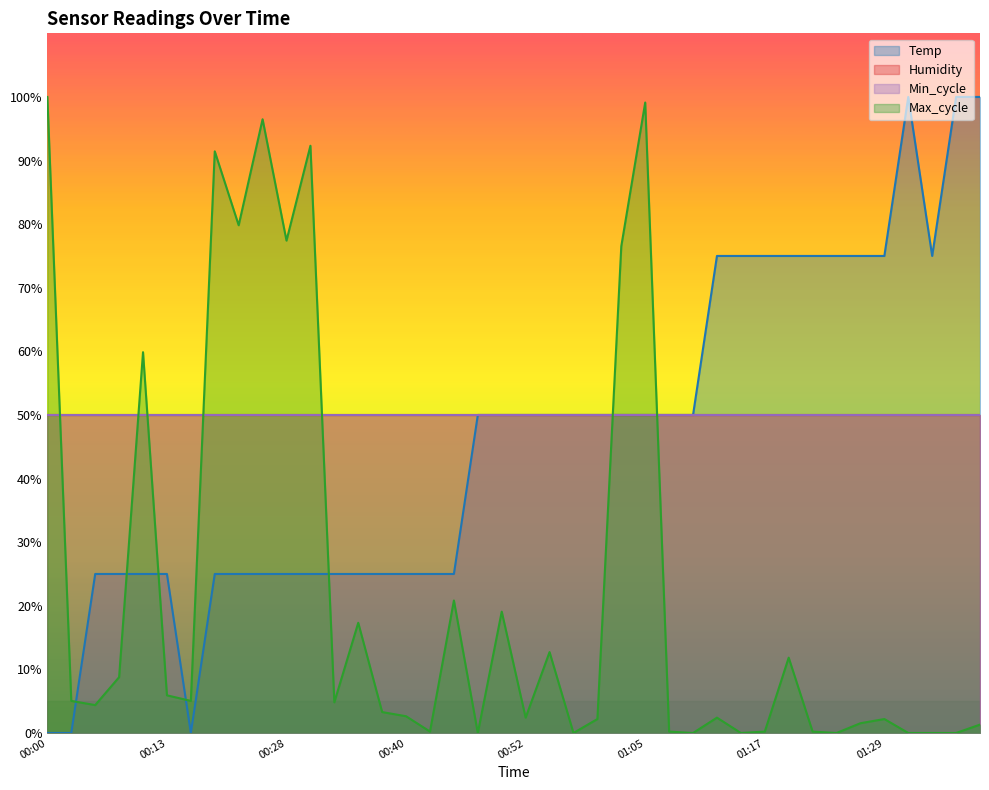

Does the chart display data point markers on the line(s)?

No